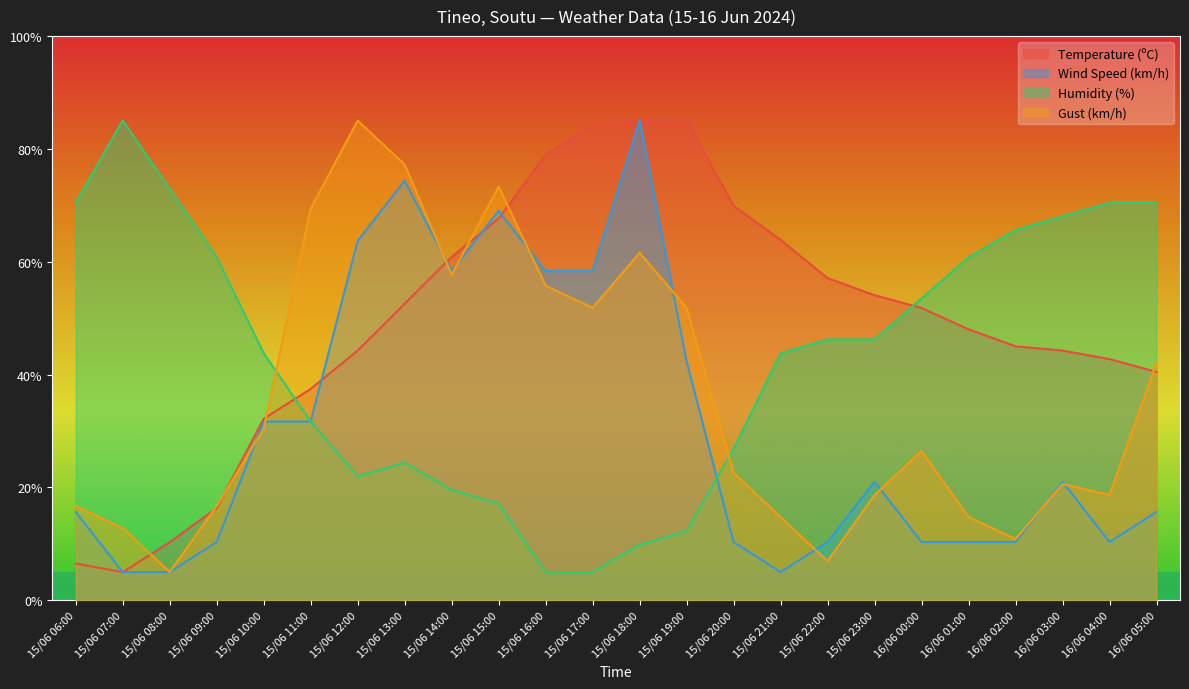

At 15/06 18:00, list the series in order from largest to smallest.

Temperature (ºC), Wind Speed (km/h), Gust (km/h), Humidity (%)